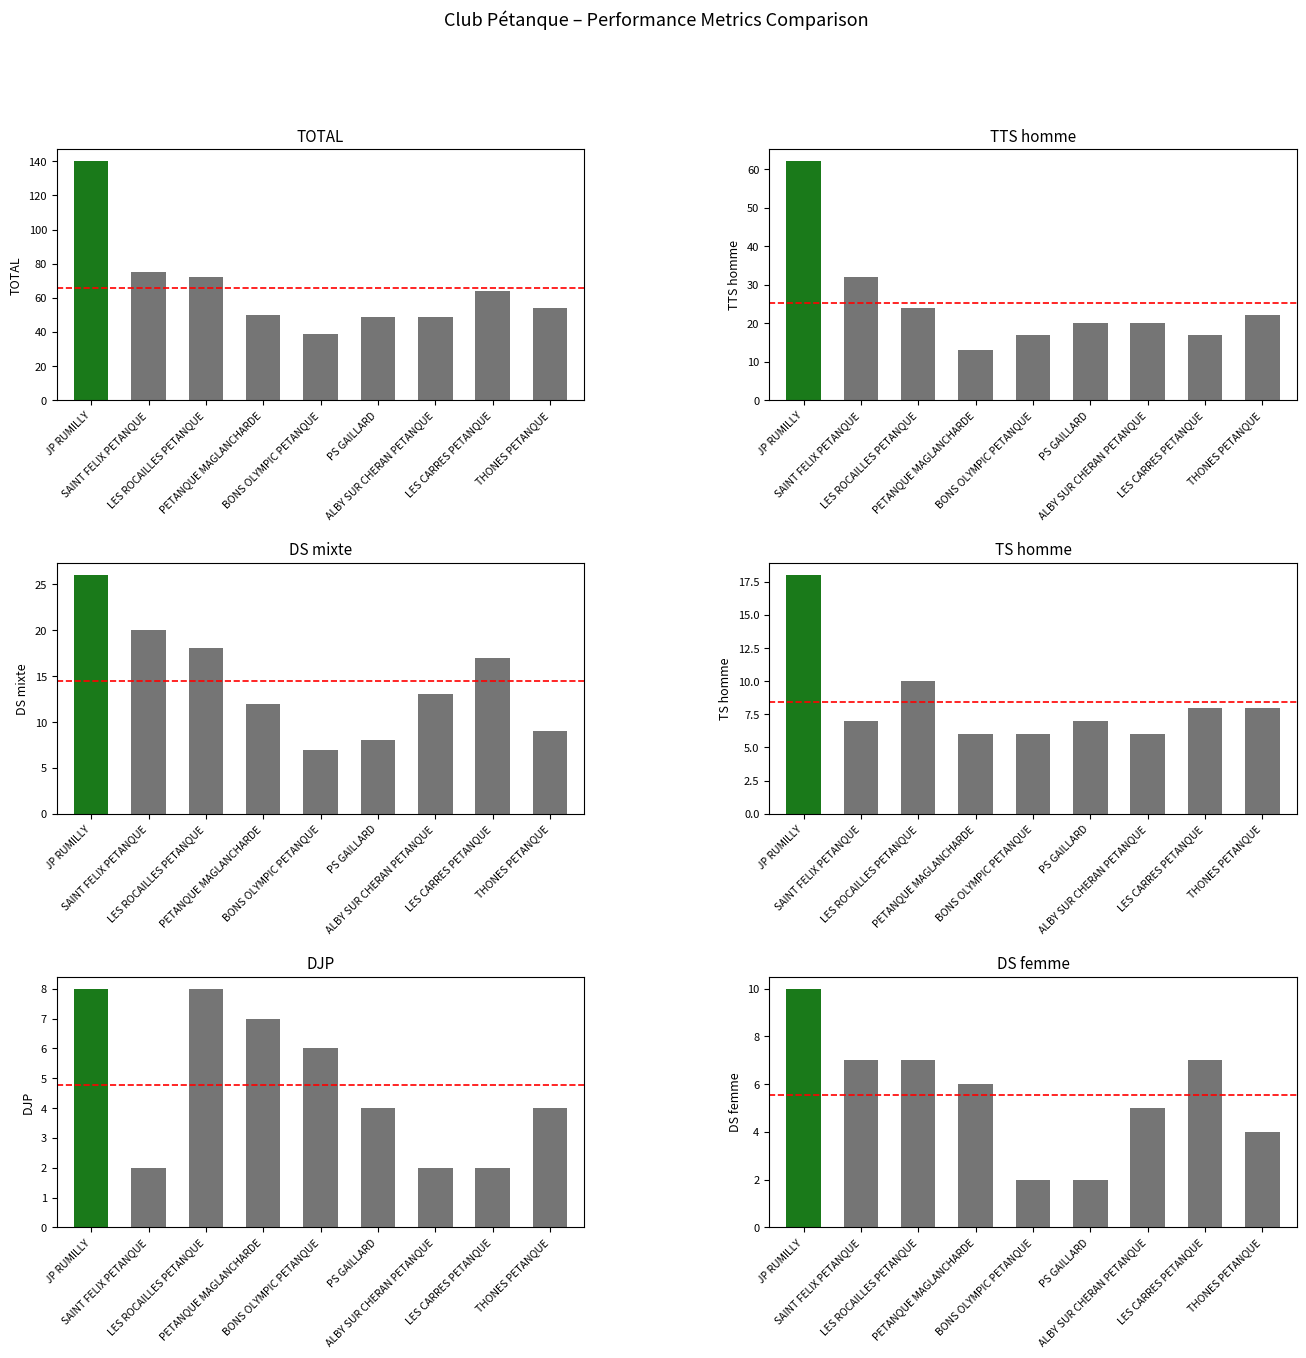

How many values in the TS homme series are below 7?

3